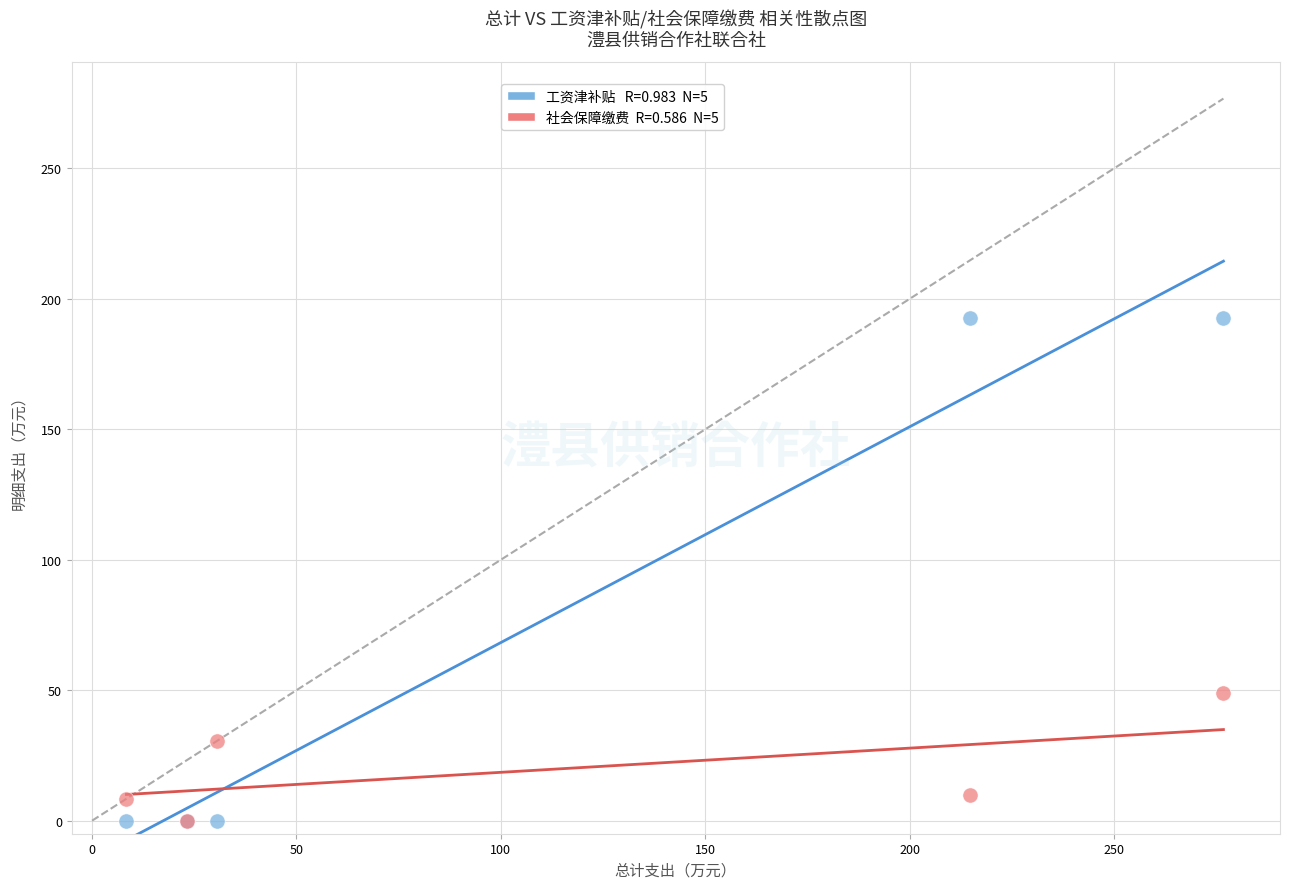

Across all series, what Y value is closest to 96?

48.8